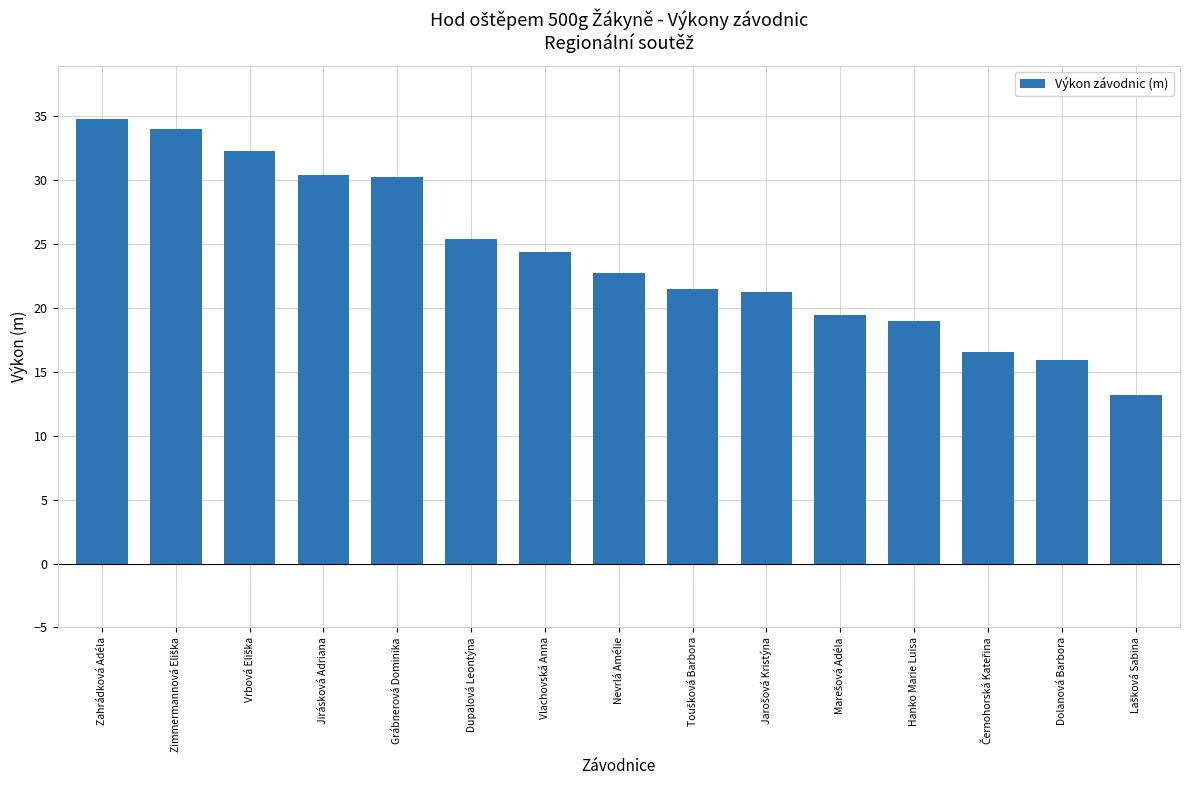

What is the minimum value shown in the chart?

13.2